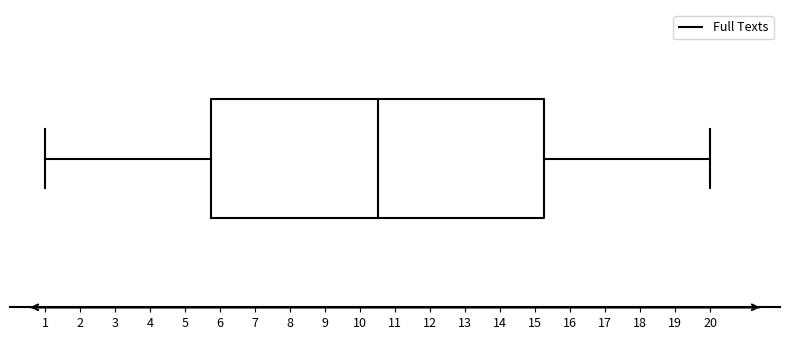

Where does the right whisker of the box end on the x-axis? The values are not printed on the chart, so give them approximately, as read against the axis.

20.0